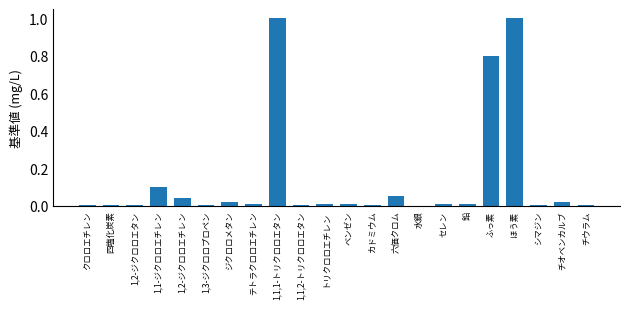

Between 1,1,1-トリクロロエタン and シマジン, which is larger?

1,1,1-トリクロロエタン